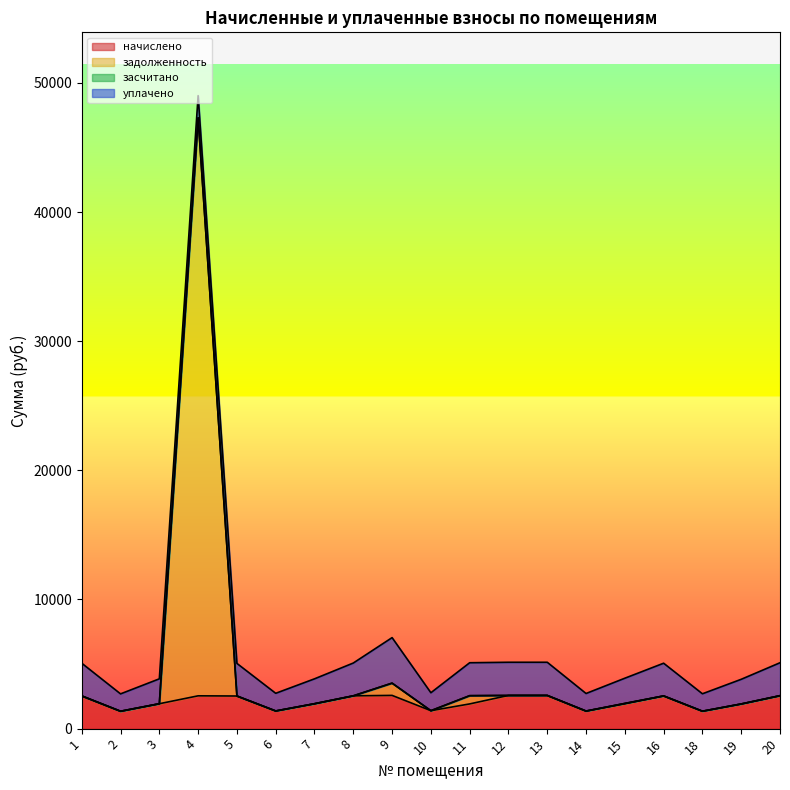

What is the total value across all series at 16?

5065.9